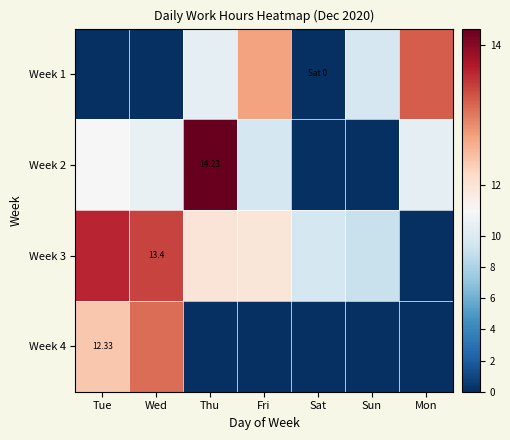

Is it true that Week 1 equals 10.5 at Thu?

True